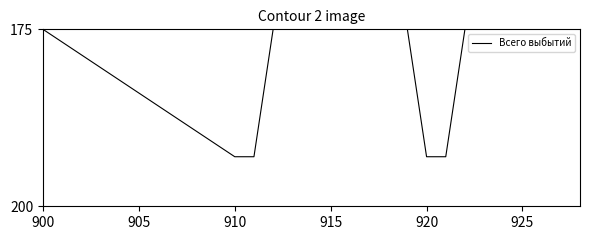

What is the difference between the maximum and minimum values?

18